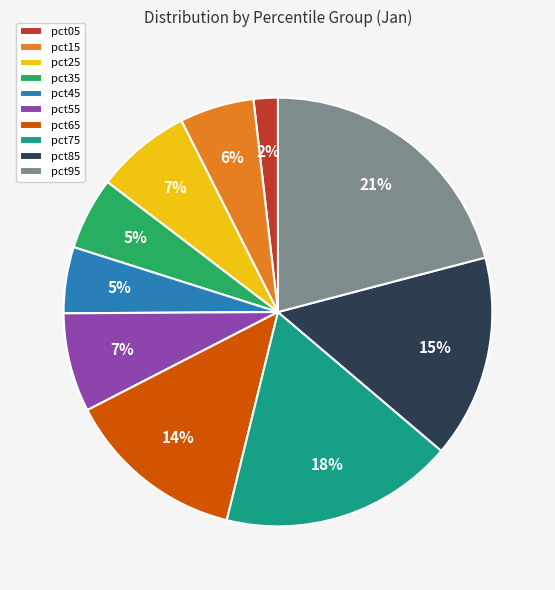

Which category has the biggest portion of the pie?

pct95